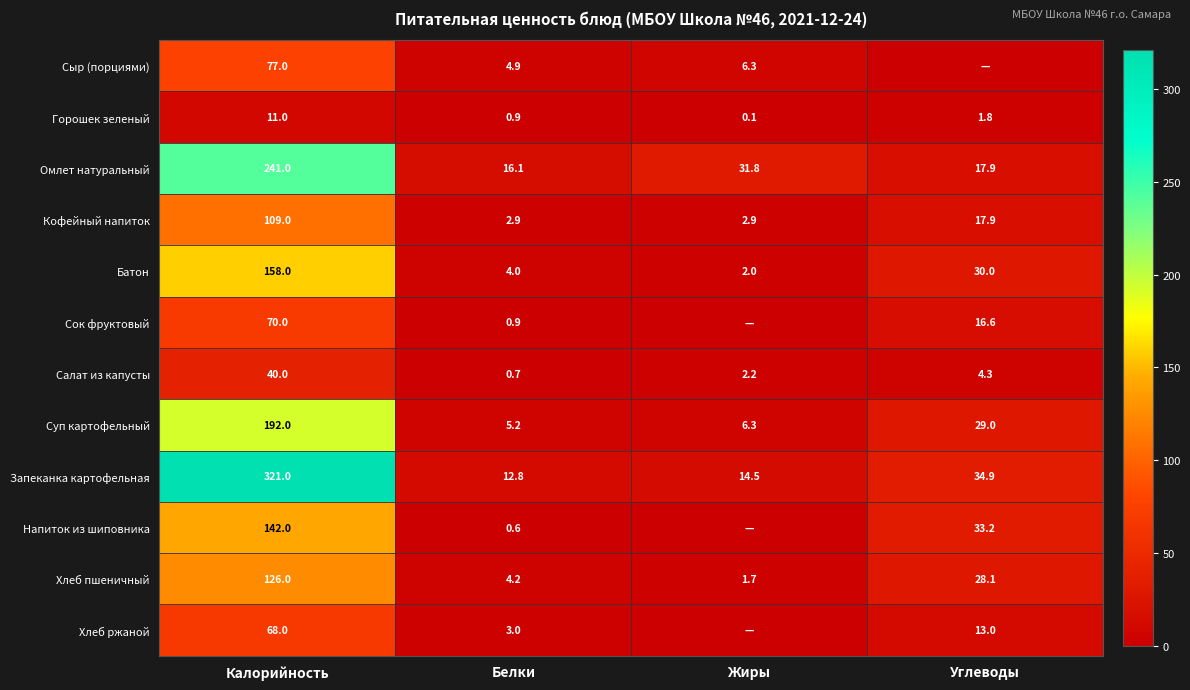

What is the difference between the maximum and minimum values in the Хлеб пшеничный series?

124.3